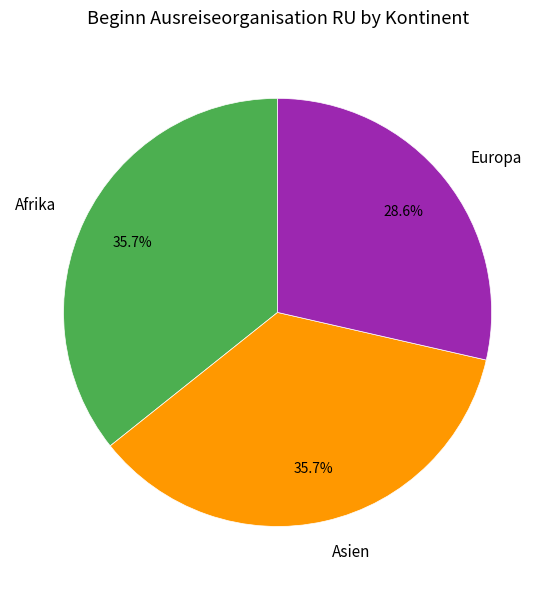

What is the smallest slice in the pie chart?

Europa